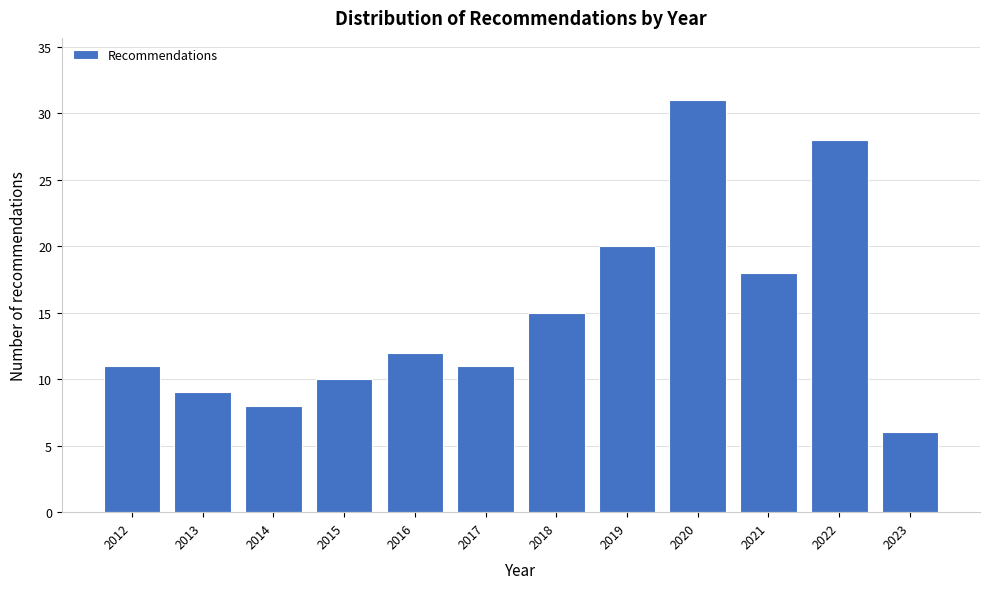

Reading left to right, transcribe all the data shown in this chart.

11	9	8	10	12	11	15	20	31	18	28	6